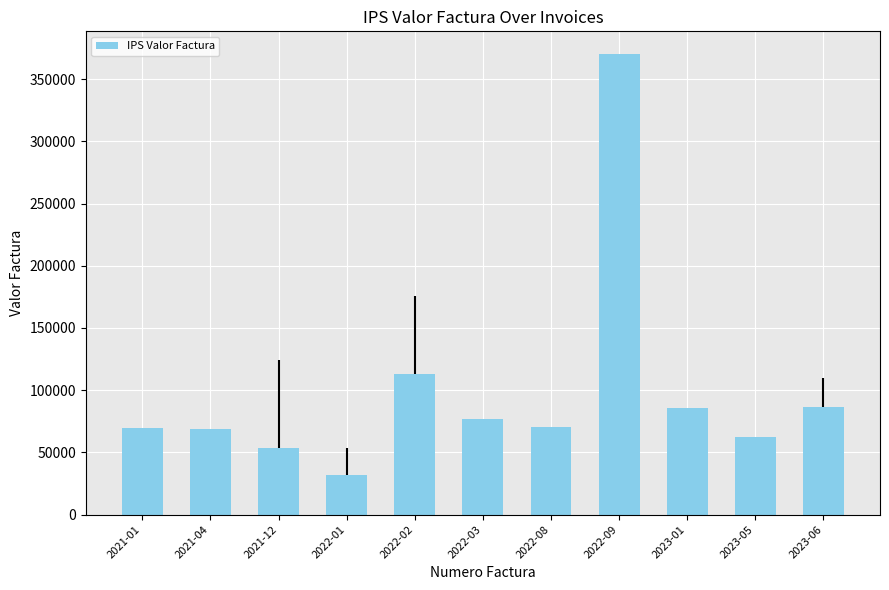

The chart shows a value of 173580 at 2022-02. True or false?

False